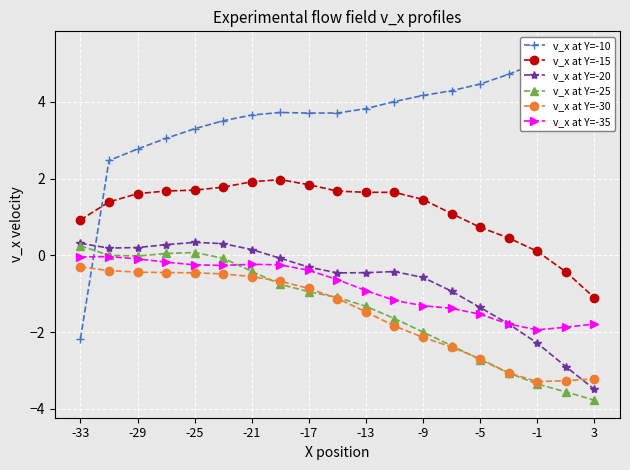

What are all the series names shown in the legend?

v_x at Y=-10, v_x at Y=-15, v_x at Y=-20, v_x at Y=-25, v_x at Y=-30, v_x at Y=-35